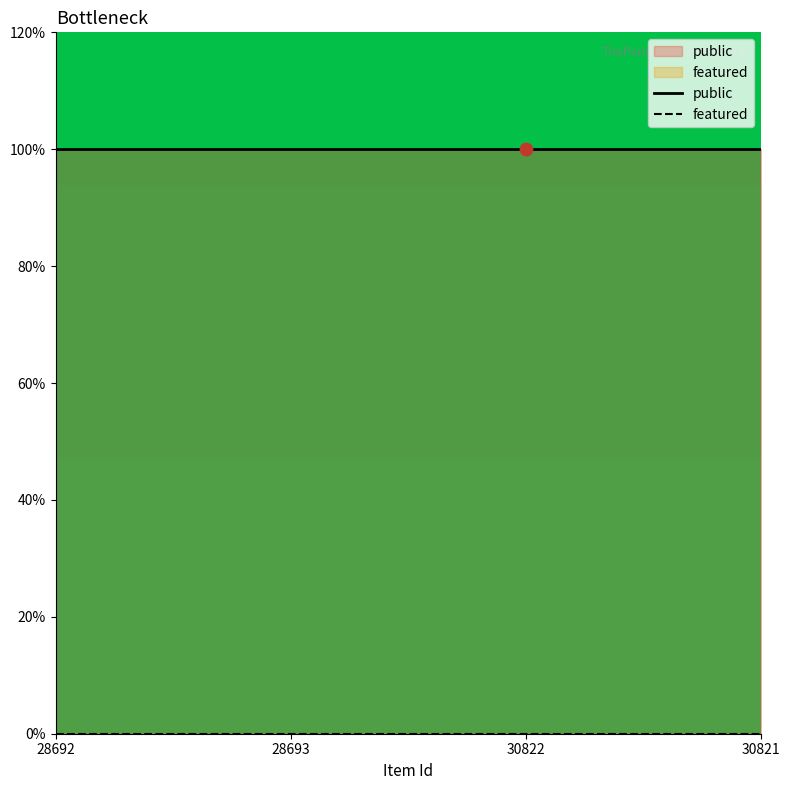

At how many categories does at least one series exceed 0?

4